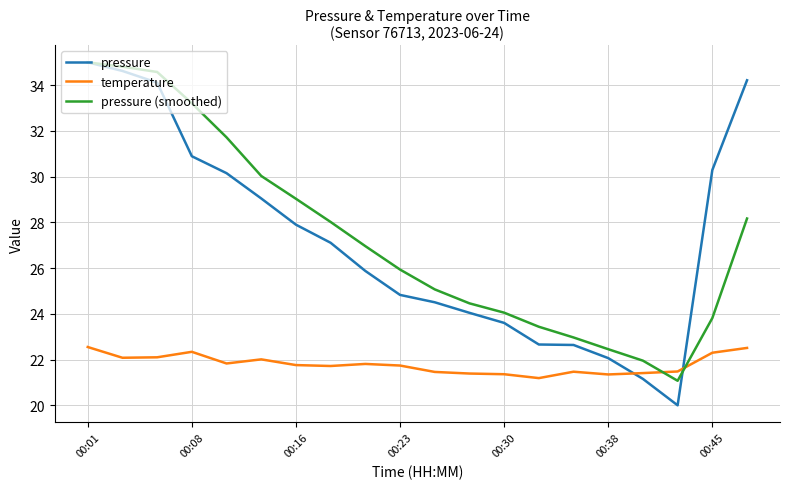

What are all the series names shown in the legend?

pressure, temperature, pressure (smoothed)